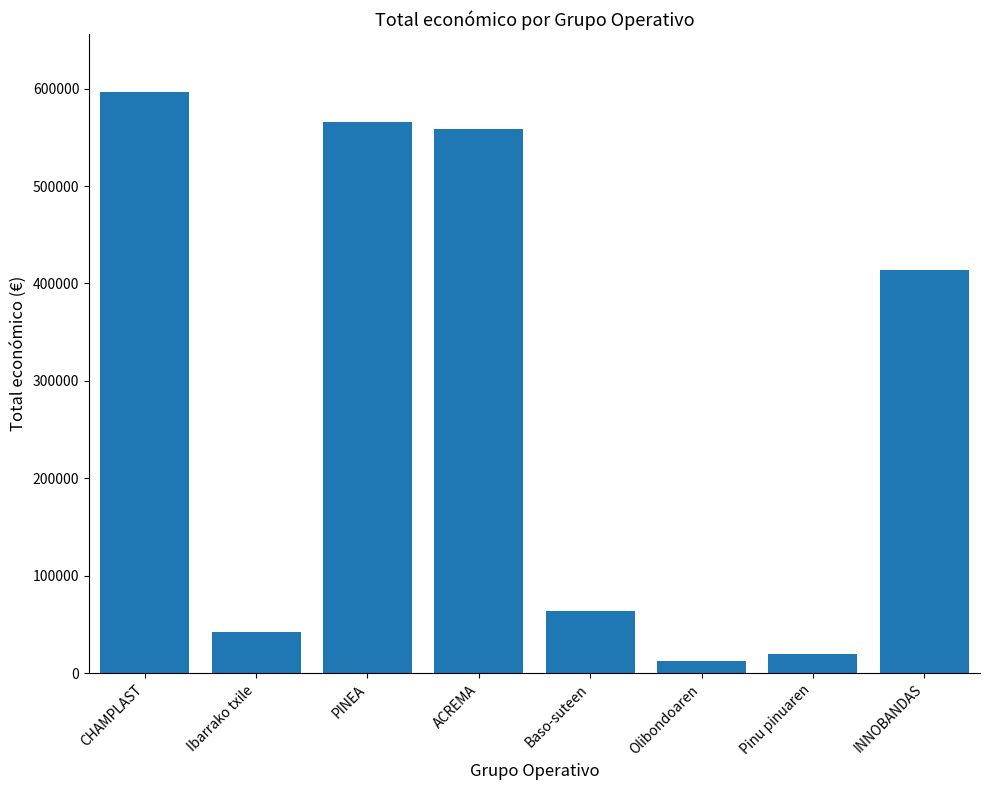

Read the value at INNOBANDAS.

413450